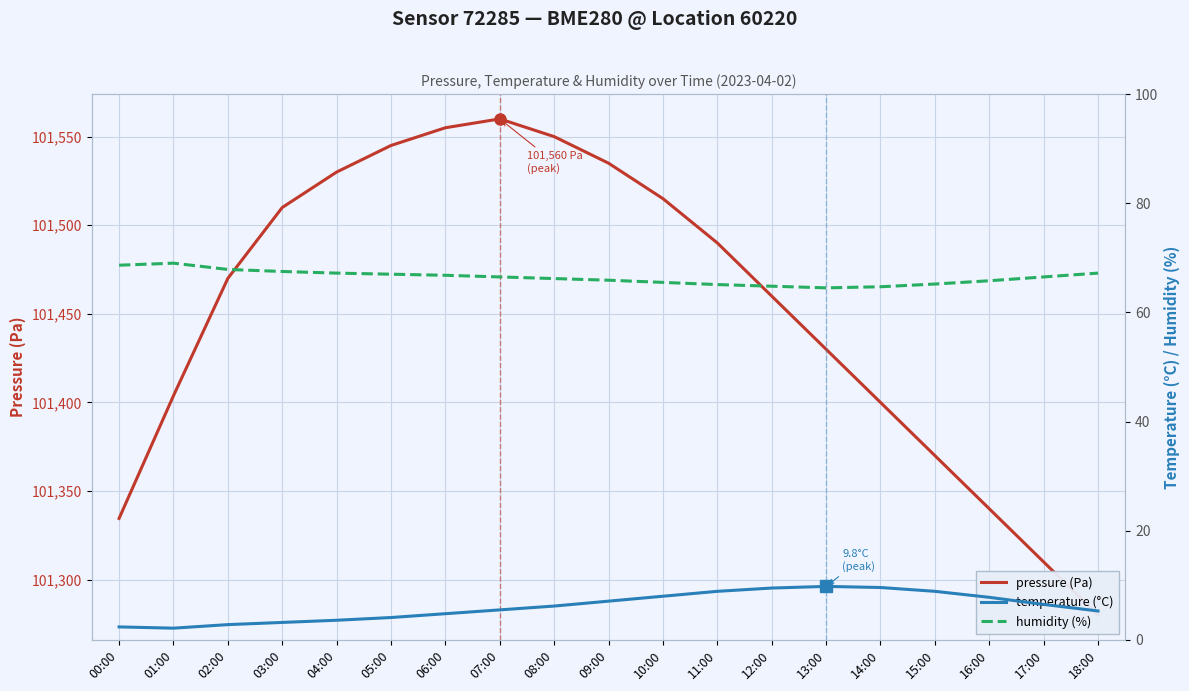

What is the difference between the humidity (%) values at 02:00 and 13:00?

3.4